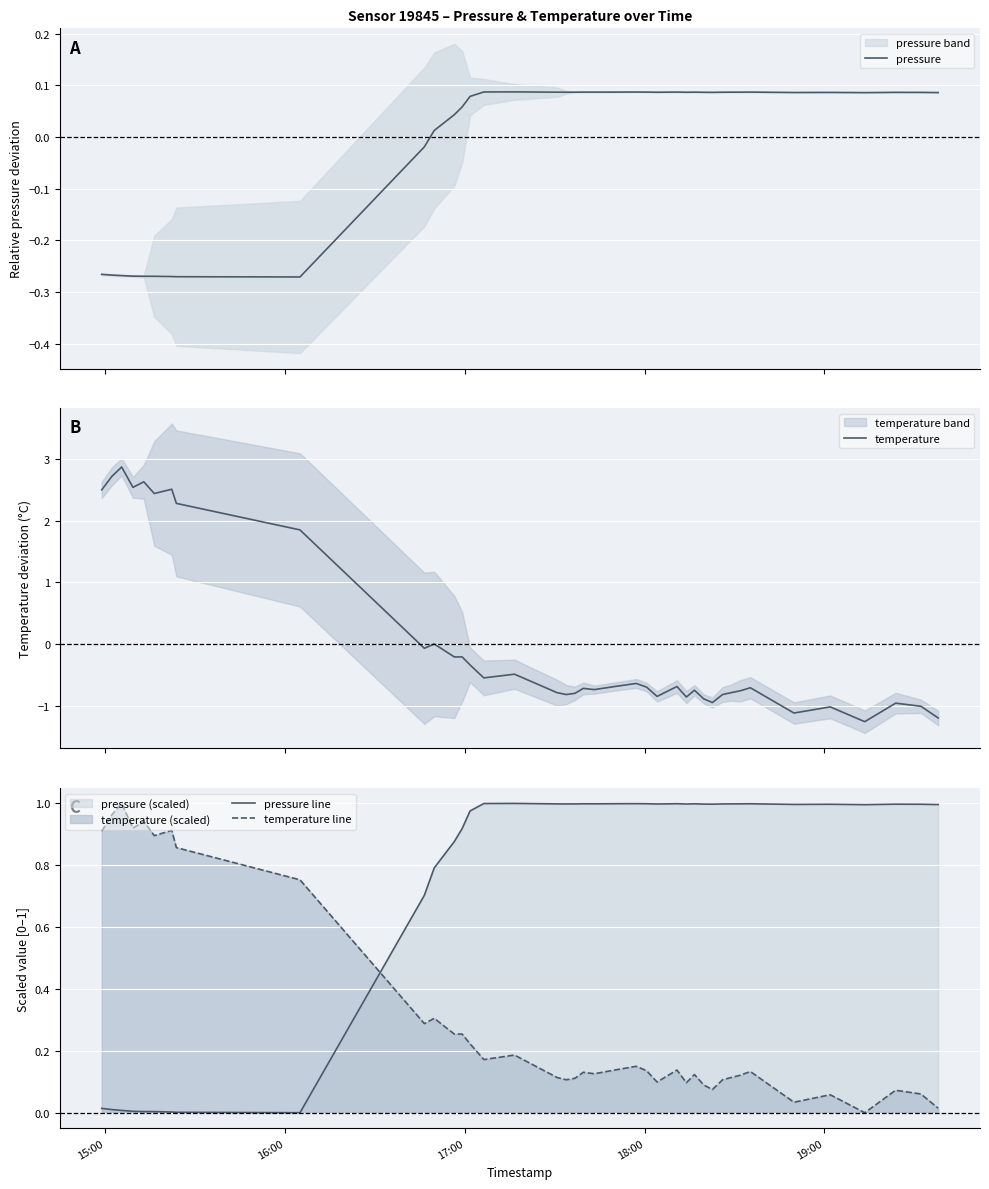

Which series ends up on top after the final intersection of temperature line and pressure line?

pressure line